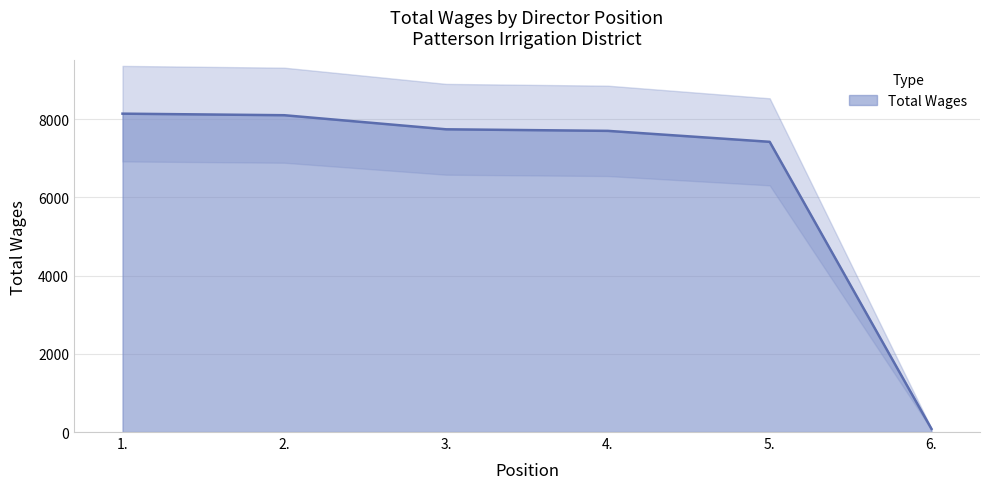

What is the minimum value shown in the chart?

80